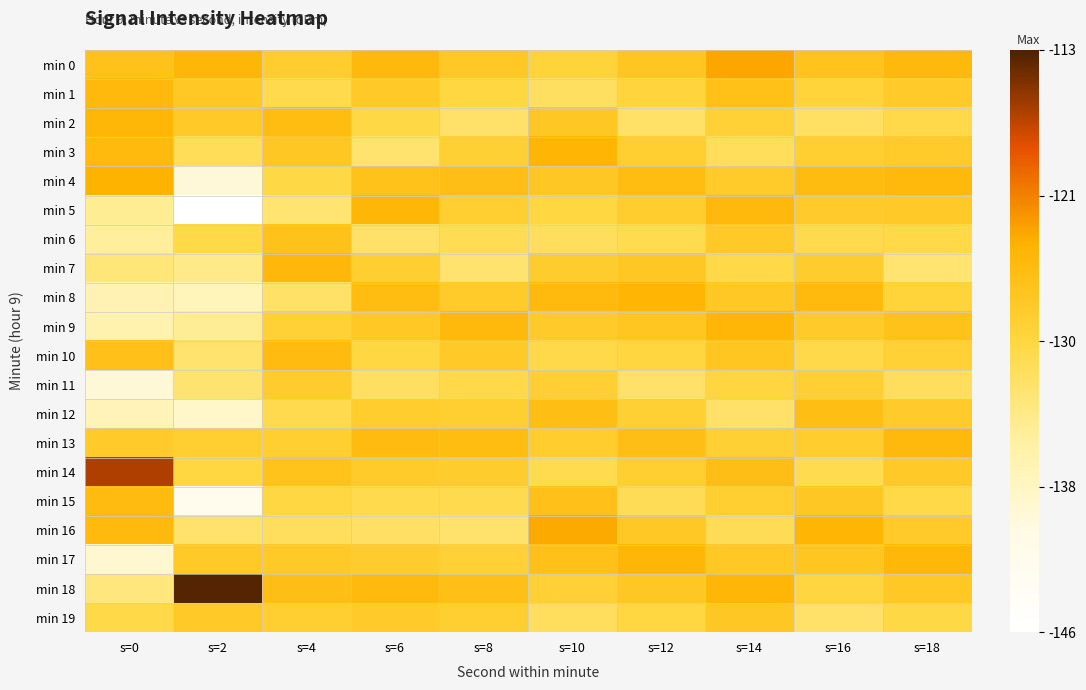

Reading left to right, extract all data points from this chart.

min 0: s=0=-126.4	s=2=-124.7	s=4=-128.0	s=6=-125.1	s=8=-127.2	s=10=-129.0	s=12=-126.8	s=14=-123.4	s=16=-126.5	s=18=-125.1
min 1: s=0=-125.0	s=2=-127.3	s=4=-130.2	s=6=-127.5	s=8=-129.6	s=10=-131.4	s=12=-129.2	s=14=-126.1	s=16=-129.0	s=18=-127.6
min 2: s=0=-124.7	s=2=-127.5	s=4=-125.6	s=6=-129.8	s=8=-131.9	s=10=-127.1	s=12=-131.7	s=14=-128.6	s=16=-131.5	s=18=-130.1
min 3: s=0=-125.1	s=2=-131.0	s=4=-127.1	s=6=-132.1	s=8=-128.5	s=10=-124.4	s=12=-128.3	s=14=-131.1	s=16=-128.1	s=18=-127.7
min 4: s=0=-124.2	s=2=-139.4	s=4=-129.8	s=6=-126.4	s=8=-125.8	s=10=-127.1	s=12=-125.6	s=14=-127.7	s=16=-125.4	s=18=-125.0
min 5: s=0=-134.4	s=2=-146.3	s=4=-132.4	s=6=-124.7	s=8=-128.1	s=10=-129.6	s=12=-128.0	s=14=-125.0	s=16=-127.8	s=18=-127.4
min 6: s=0=-134.7	s=2=-129.9	s=4=-126.3	s=6=-131.9	s=8=-130.6	s=10=-131.2	s=12=-130.5	s=14=-127.4	s=16=-130.3	s=18=-129.9
min 7: s=0=-132.8	s=2=-133.8	s=4=-124.9	s=6=-128.3	s=8=-132.1	s=10=-127.9	s=12=-127.1	s=14=-129.9	s=16=-127.9	s=18=-132.4
min 8: s=0=-136.4	s=2=-137.1	s=4=-131.7	s=6=-125.6	s=8=-127.8	s=10=-125.2	s=12=-124.4	s=14=-127.2	s=16=-125.2	s=18=-129.0
min 9: s=0=-136.2	s=2=-134.5	s=4=-128.6	s=6=-127.2	s=8=-125.1	s=10=-127.6	s=12=-126.9	s=14=-124.5	s=16=-127.6	s=18=-126.3
min 10: s=0=-126.3	s=2=-132.1	s=4=-125.3	s=6=-129.7	s=8=-127.5	s=10=-130.1	s=12=-129.4	s=14=-126.9	s=16=-130.1	s=18=-128.7
min 11: s=0=-139.2	s=2=-132.2	s=4=-127.9	s=6=-131.4	s=8=-130.0	s=10=-128.4	s=12=-131.9	s=14=-129.4	s=16=-128.4	s=18=-131.2
min 12: s=0=-136.8	s=2=-138.3	s=4=-130.4	s=6=-128.0	s=8=-128.3	s=10=-125.7	s=12=-128.5	s=14=-131.9	s=16=-125.7	s=18=-127.8
min 13: s=0=-127.7	s=2=-128.2	s=4=-128.1	s=6=-125.3	s=8=-125.6	s=10=-128.0	s=12=-125.8	s=14=-128.5	s=16=-128.0	s=18=-125.1
min 14: s=0=-116.6	s=2=-129.6	s=4=-126.5	s=6=-127.8	s=8=-127.9	s=10=-130.5	s=12=-128.2	s=14=-125.8	s=16=-130.5	s=18=-127.5
min 15: s=0=-125.3	s=2=-142.1	s=4=-129.7	s=6=-130.2	s=8=-130.4	s=10=-126.2	s=12=-130.7	s=14=-128.2	s=16=-127.1	s=18=-130.0
min 16: s=0=-125.1	s=2=-132.0	s=4=-131.2	s=6=-131.6	s=8=-132.0	s=10=-123.5	s=12=-127.3	s=14=-130.7	s=16=-124.4	s=18=-127.6
min 17: s=0=-138.7	s=2=-127.6	s=4=-127.4	s=6=-127.9	s=8=-128.7	s=10=-126.2	s=12=-124.6	s=14=-127.3	s=16=-126.9	s=18=-124.9
min 18: s=0=-133.0	s=2=-113.3	s=4=-125.8	s=6=-125.2	s=8=-126.0	s=10=-128.7	s=12=-127.1	s=14=-124.6	s=16=-129.4	s=18=-127.3
min 19: s=0=-130.0	s=2=-127.4	s=4=-128.3	s=6=-127.6	s=8=-128.3	s=10=-131.3	s=12=-129.6	s=14=-127.1	s=16=-131.9	s=18=-129.8